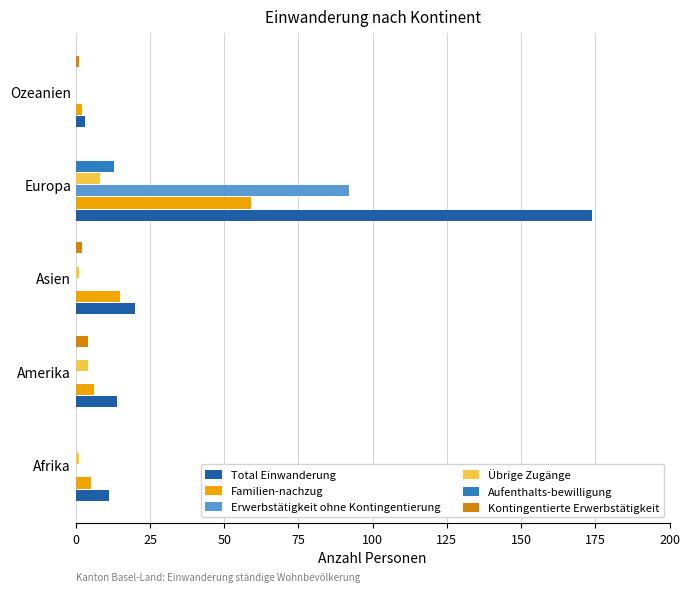

Is it true that Erwerbstätigkeit ohne Kontingentierung equals 131 at Europa?

False